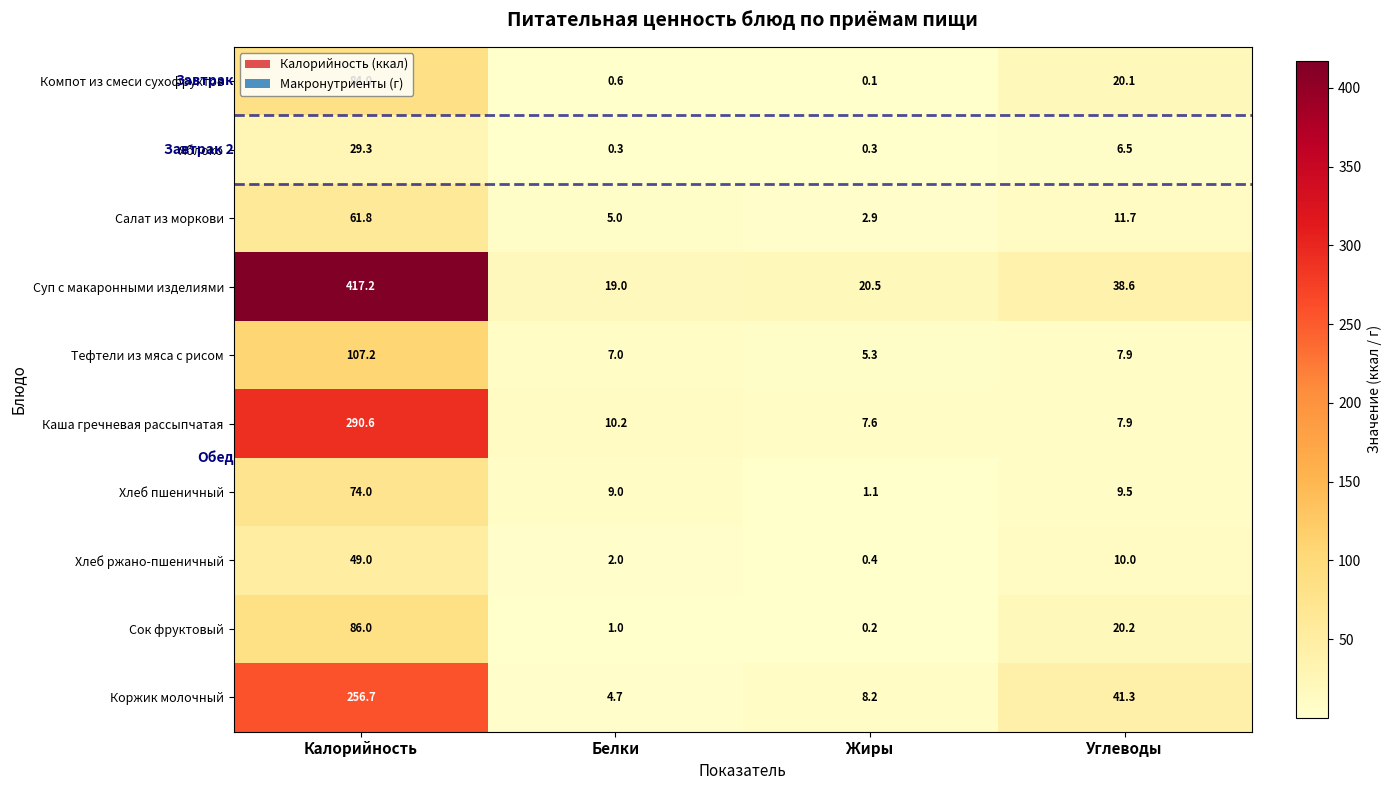

What is the spread (max minus min) of values at Белки?

18.7